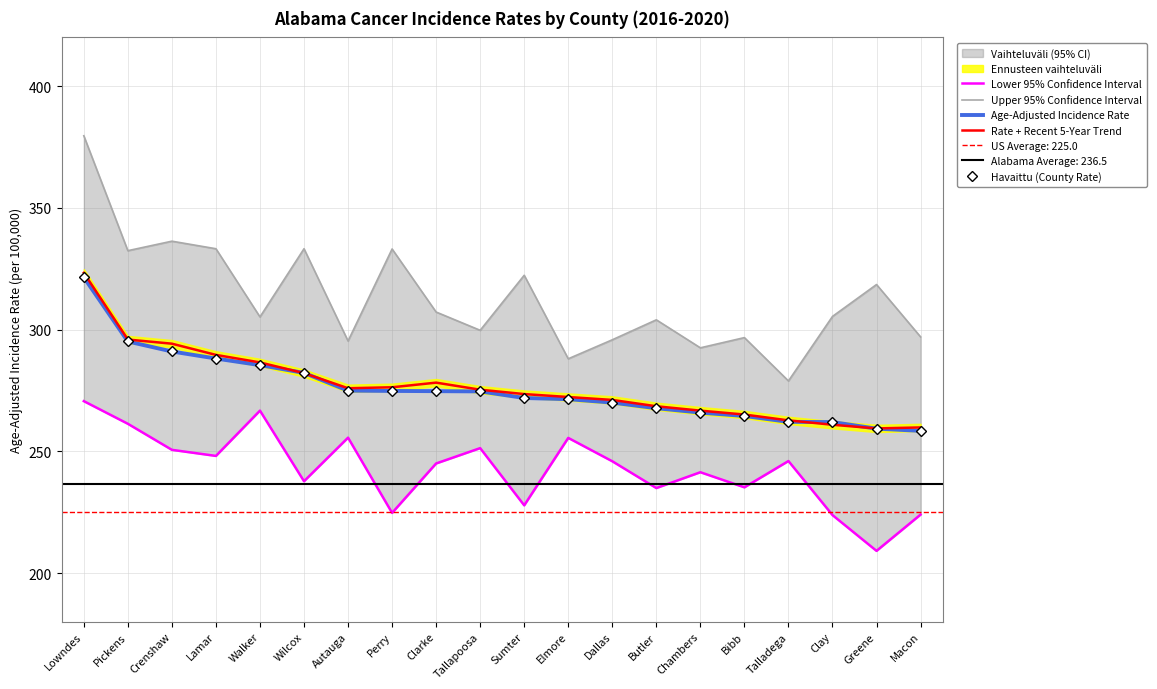

What is the label of the 19th point from the right?

Pickens